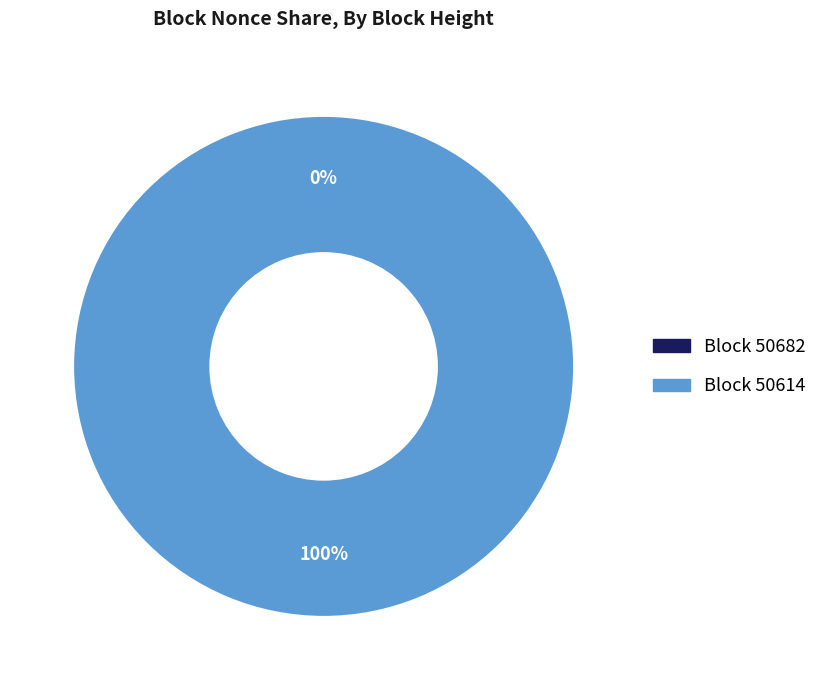

Which category accounts for the majority?

50614